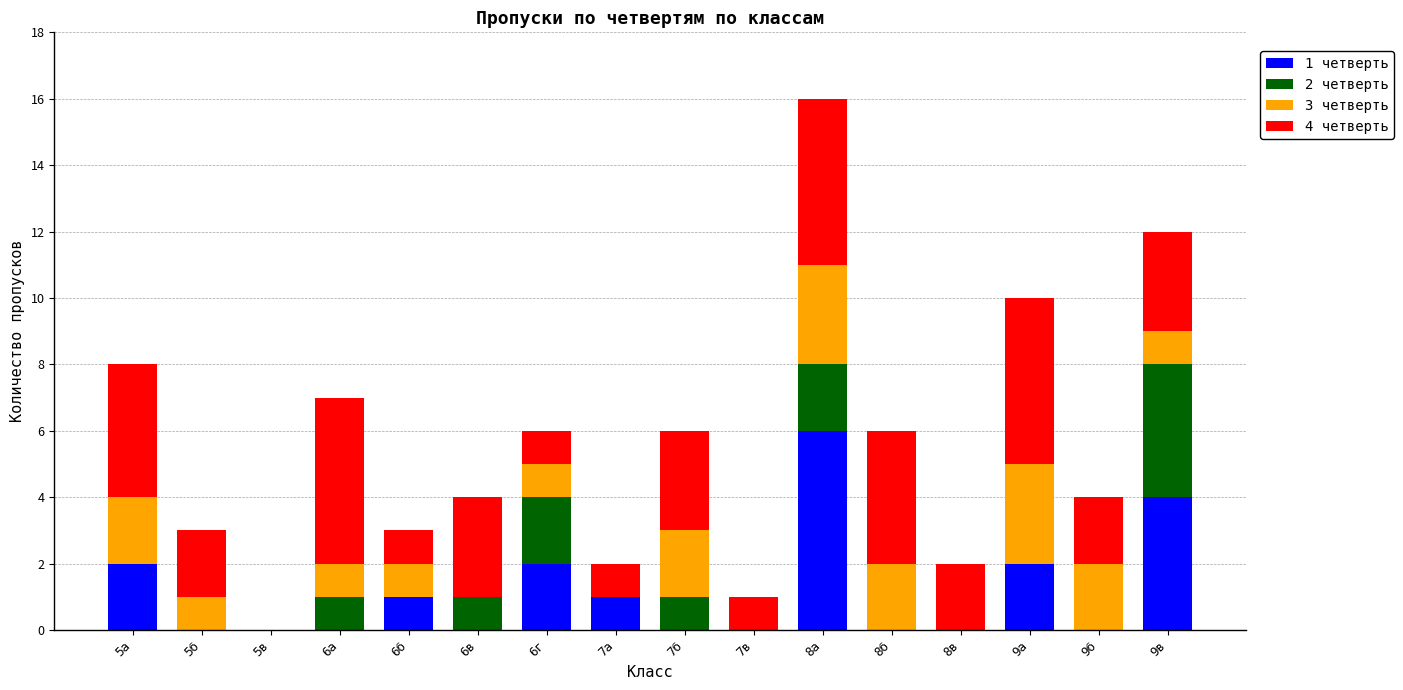

Are the bars horizontal?

No